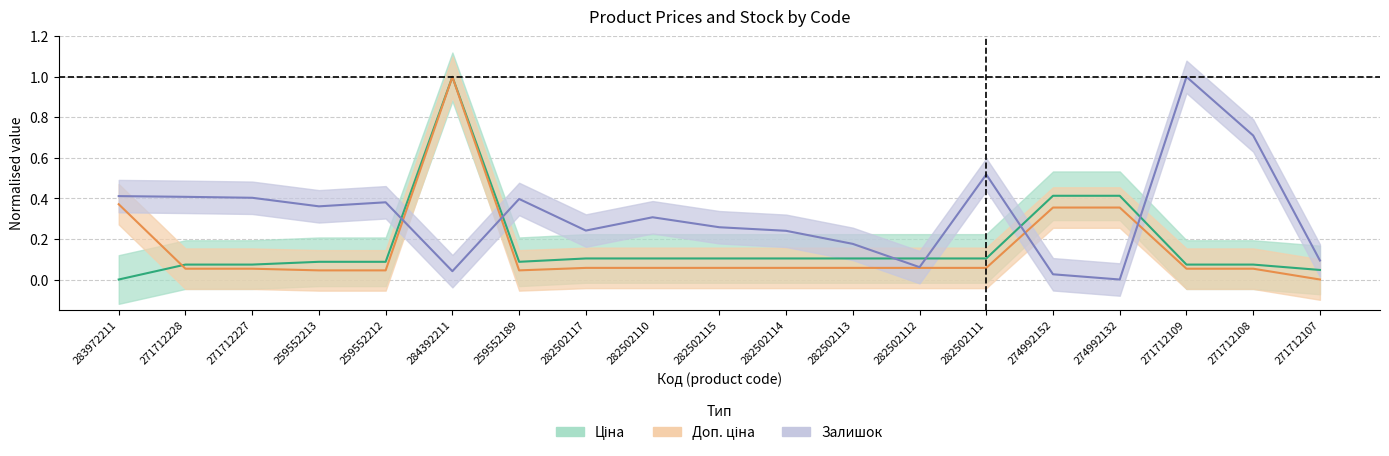

Which has a higher value, 274992152 or 284392211?

284392211